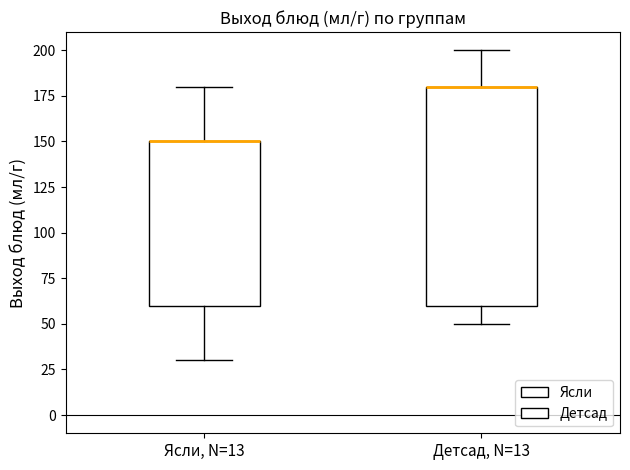

Where is the lower edge of the box for Ясли, N=13 on the y-axis? The values are not printed on the chart, so give them approximately, as read against the axis.

60